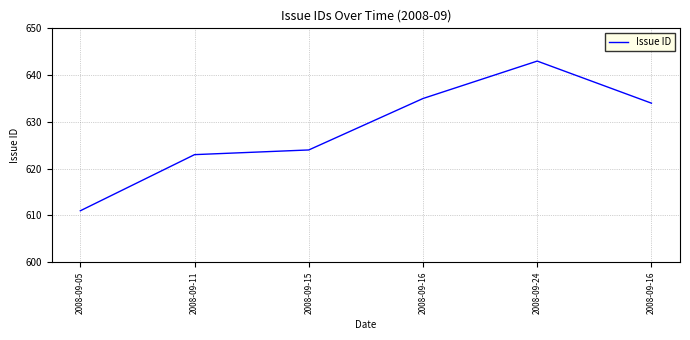

Reading left to right, extract all data points from this chart.

2008-09-05=611	2008-09-11=623	2008-09-15=624	2008-09-16=635	2008-09-24=643	2008-09-16=634